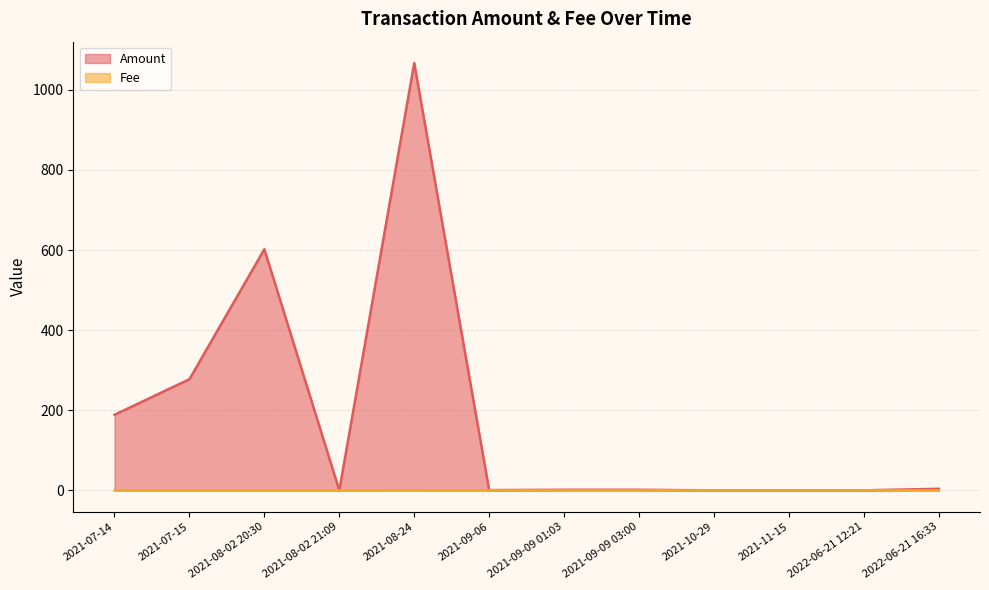

What is the total value across all series at 2021-08-02 20:30?

602.3